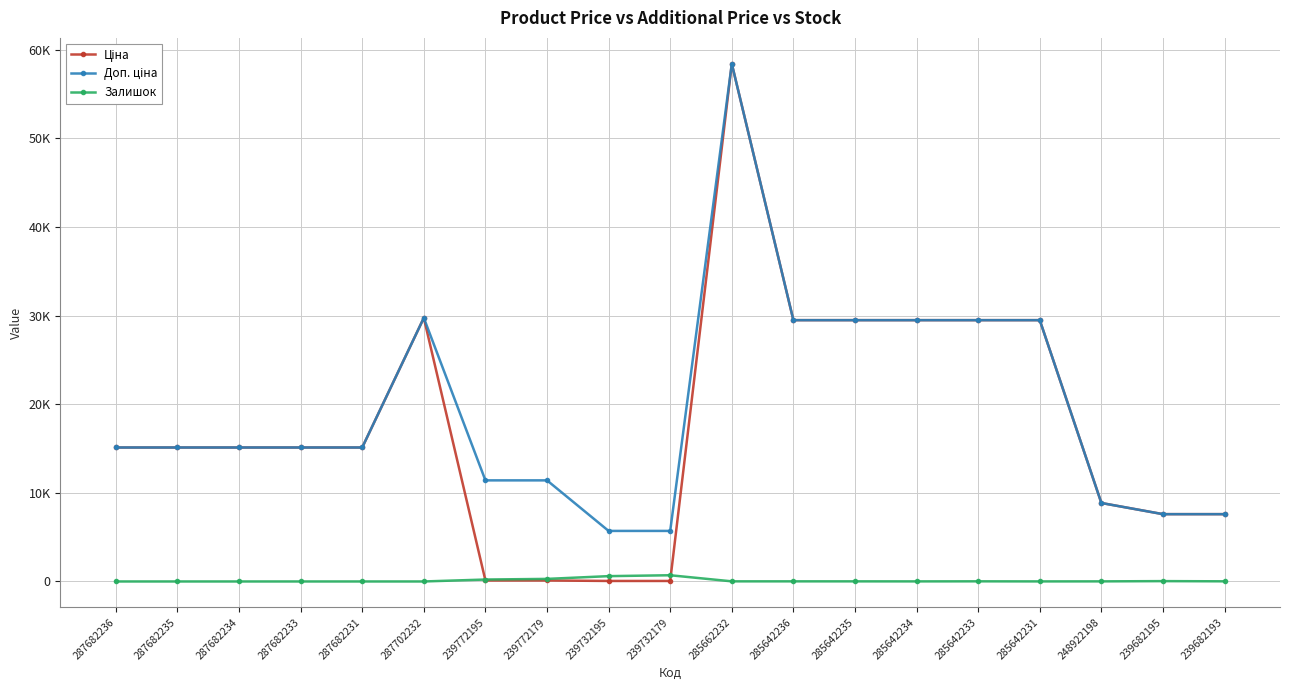

Reading left to right, list all the values displayed in this chart.

Ціна: 15120.0	15120.0	15120.0	15120.0	15120.0	29747.2	114.1	114.1	57.0	57.0	58426.5	29491.5	29491.5	29491.5	29491.5	29491.5	8856.7	7596.5	7596.5
Доп. ціна: 15120.0	15120.0	15120.0	15120.0	15120.0	29747.2	11410.0	11410.0	5705.0	5705.0	58426.5	29491.5	29491.5	29491.5	29491.5	29491.5	8856.7	7596.5	7596.5
Залишок: 0.0	0.0	0.0	0.0	0.0	0.0	218.0	290.0	601.0	702.0	14.0	14.0	13.0	9.0	16.0	7.0	11.0	39.0	17.0